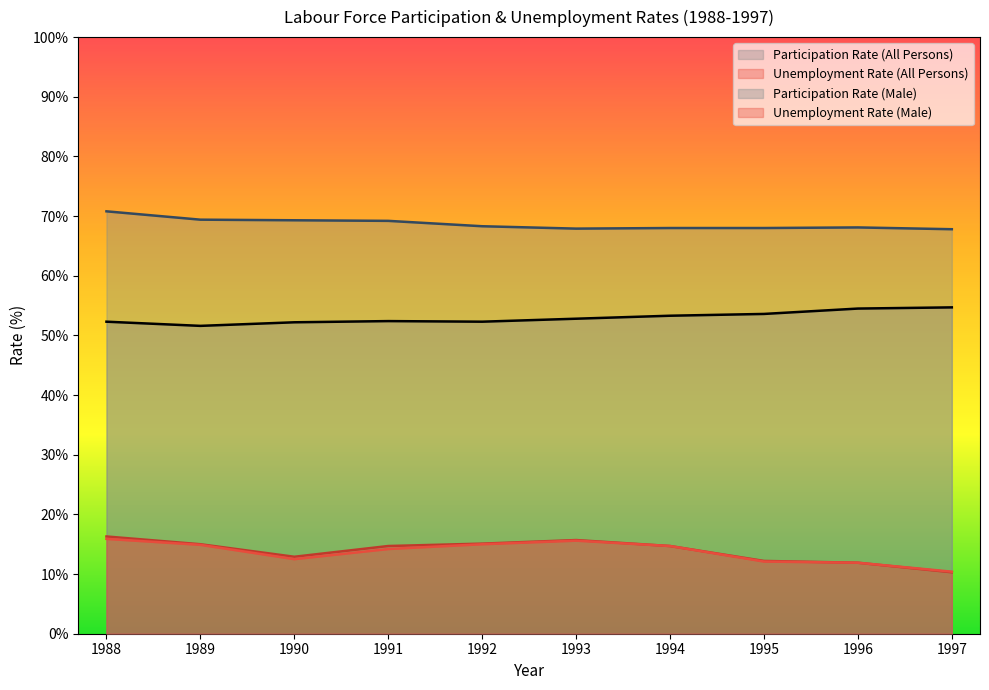

True or false: Participation Rate (Male) and Unemployment Rate (Male) intersect in this chart.

False